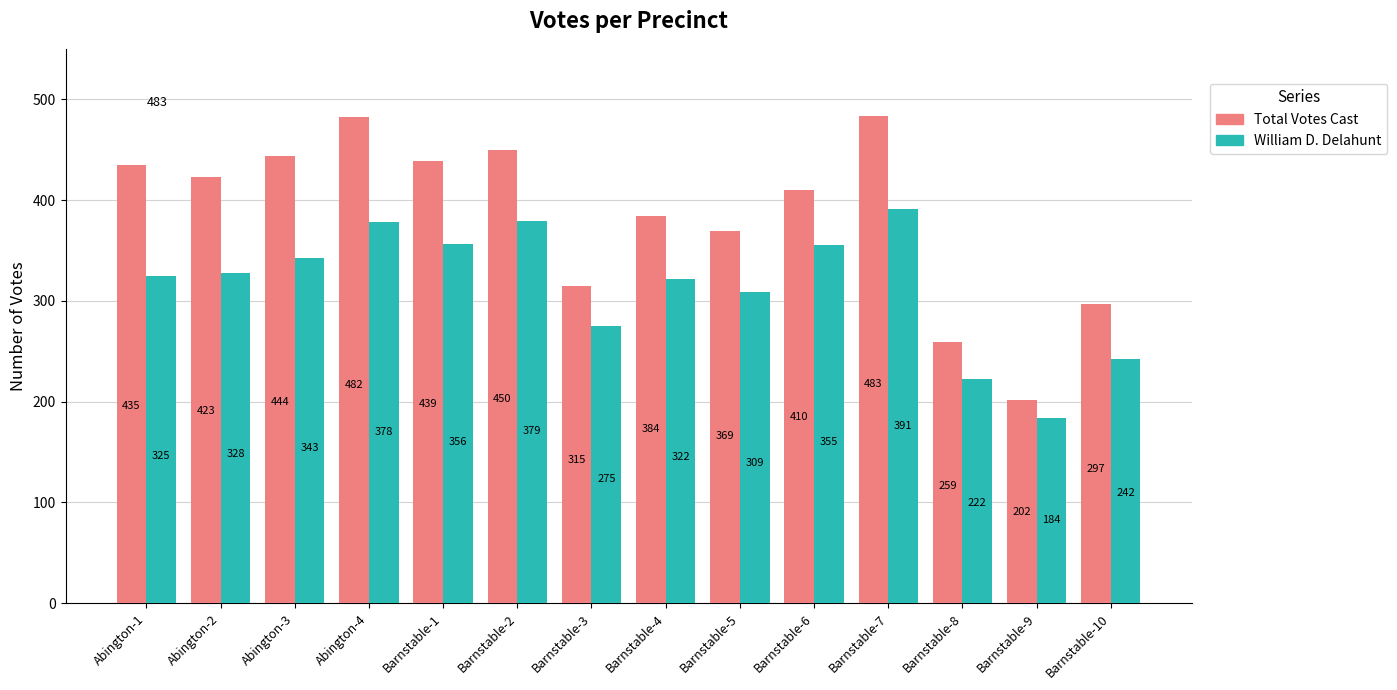

What is the value of the William D. Delahunt bar at the 10th from the left?

355